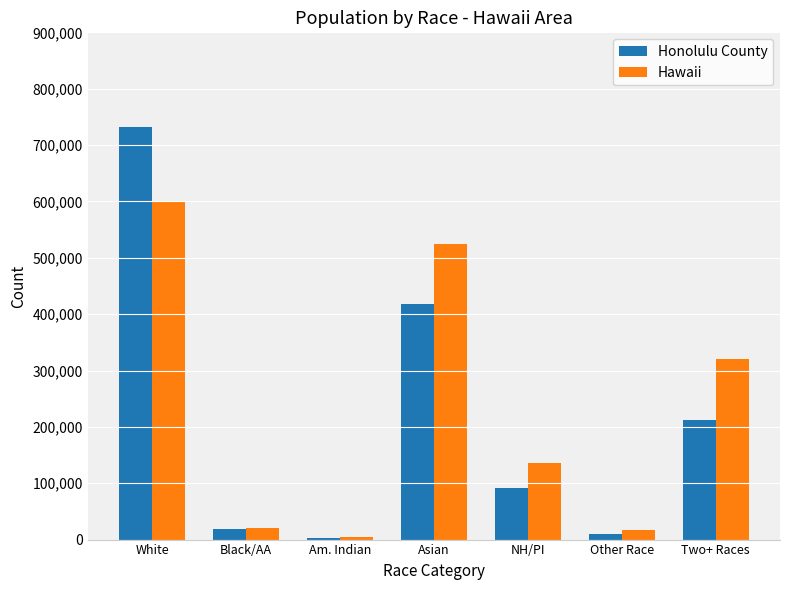

Between Asian and NH/PI, which series saw the biggest shift?

Hawaii